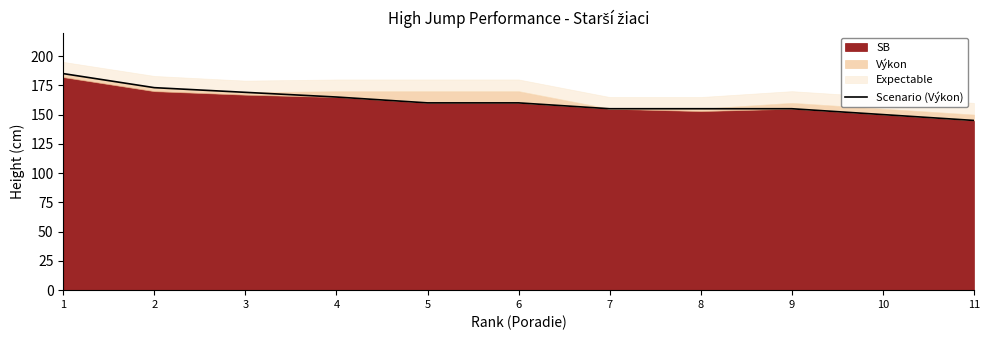

What is the difference between the maximum and minimum values?

40